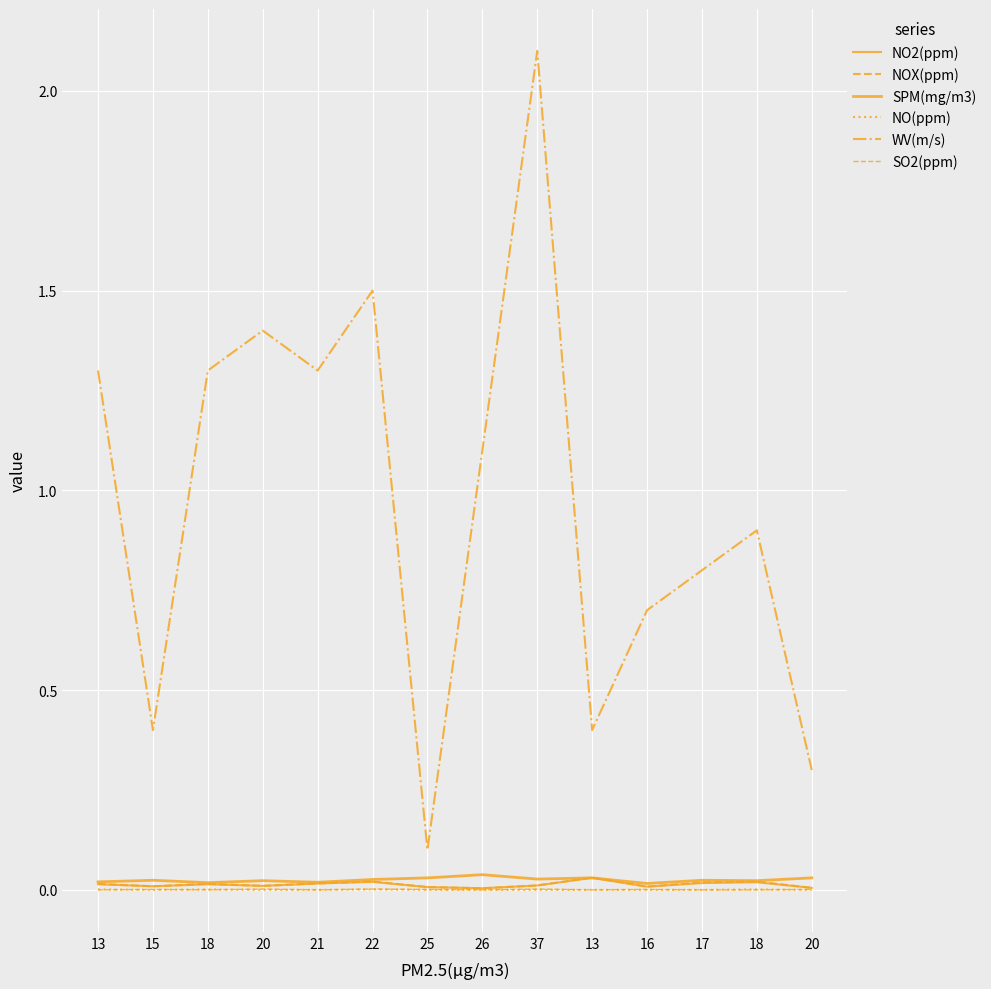

Reading left to right, list all the values displayed in this chart.

NO2(ppm): 0.0	0.0	0.0	0.0	0.0	0.0	0.0	0.0	0.0	0.0	0.0	0.0	0.0	0.0
NOX(ppm): 0.0	0.0	0.0	0.0	0.0	0.0	0.0	0.0	0.0	0.0	0.0	0.0	0.0	0.0
SPM(mg/m3): 0.0	0.0	0.0	0.0	0.0	0.0	0.0	0.0	0.0	0.0	0.0	0.0	0.0	0.0
NO(ppm): 0.0	0.0	0.0	0.0	0.0	0.0	0.0	0.0	0.0	0.0	0.0	0.0	0.0	0.0
WV(m/s): 1.3	0.4	1.3	1.4	1.3	1.5	0.1	1.1	2.1	0.4	0.7	0.8	0.9	0.3
SO2(ppm): 0.0	0.0	0.0	0.0	0.0	0.0	0.0	0.0	0.0	0.0	0.0	0.0	0.0	0.0